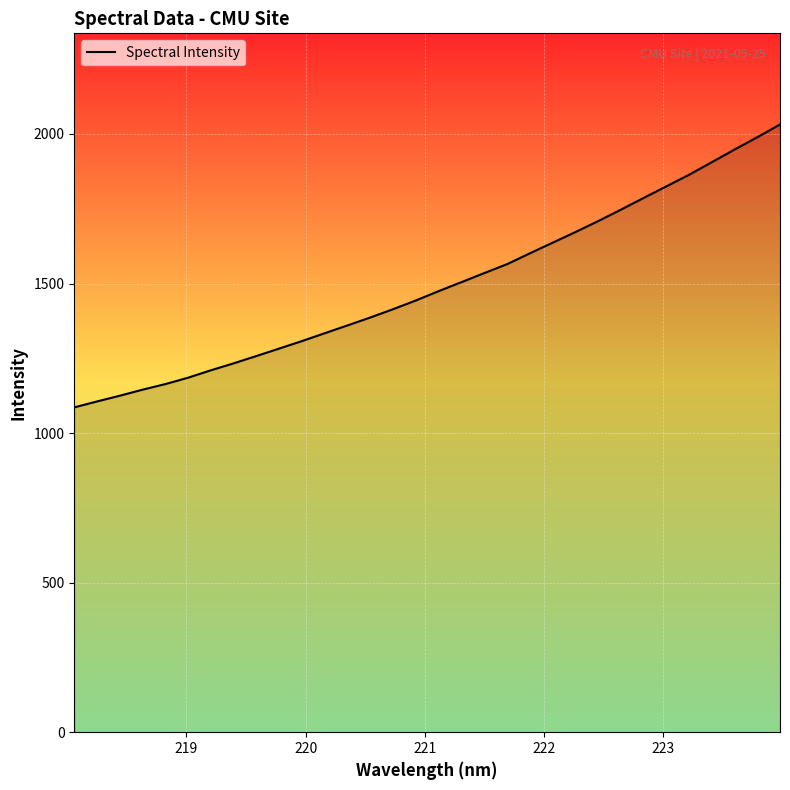

What is the minimum value shown in the chart?

1085.9